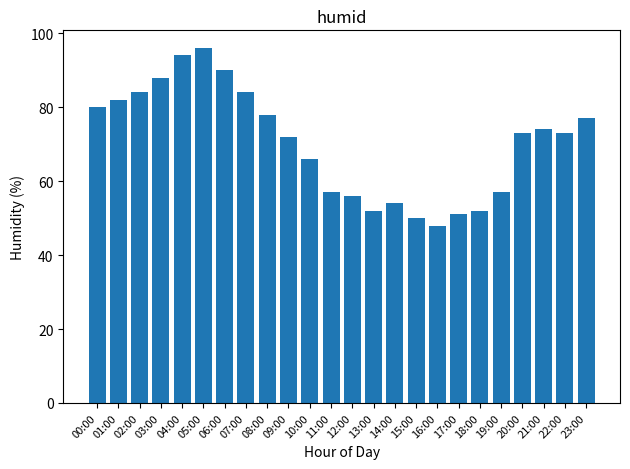

The chart shows a value of 114 at 09:00. True or false?

False